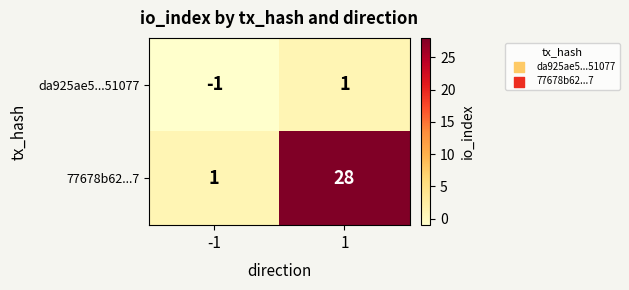

Is it true that da925ae5...51077 equals 0 at 1?

False